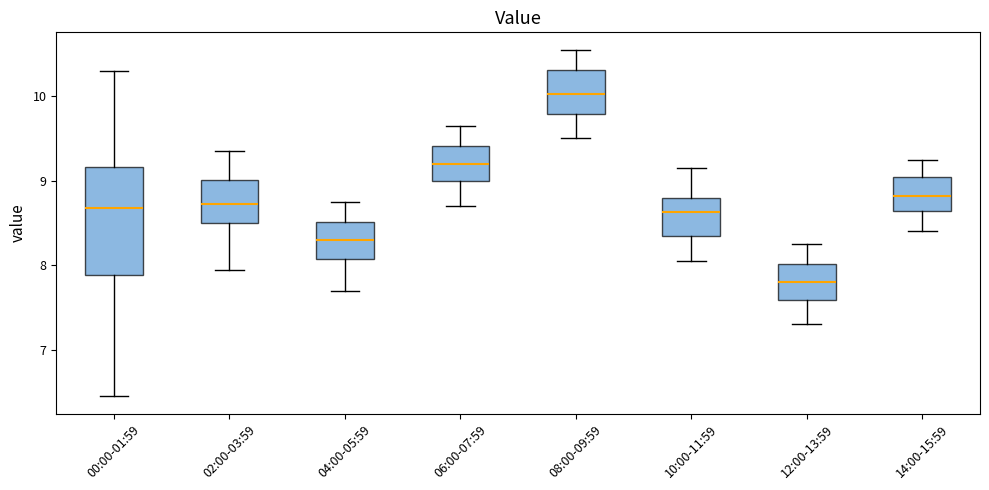

Reading left to right, read every box against the y-axis: the position of its median line, the range the box covers, and the ends of its whiskers. The values are not printed on the chart, so give them approximately, as read against the axis.

00:00-01:59: median 8.7, box 7.9 to 9.2, whiskers 6.5 to 10.3
02:00-03:59: median 8.7, box 8.5 to 9.0, whiskers 8.0 to 9.4
04:00-05:59: median 8.3, box 8.1 to 8.5, whiskers 7.7 to 8.8
06:00-07:59: median 9.2, box 9.0 to 9.4, whiskers 8.7 to 9.7
08:00-09:59: median 10.0, box 9.8 to 10.3, whiskers 9.5 to 10.6
10:00-11:59: median 8.6, box 8.4 to 8.8, whiskers 8.1 to 9.2
12:00-13:59: median 7.8, box 7.6 to 8.0, whiskers 7.3 to 8.3
14:00-15:59: median 8.8, box 8.6 to 9.1, whiskers 8.4 to 9.3